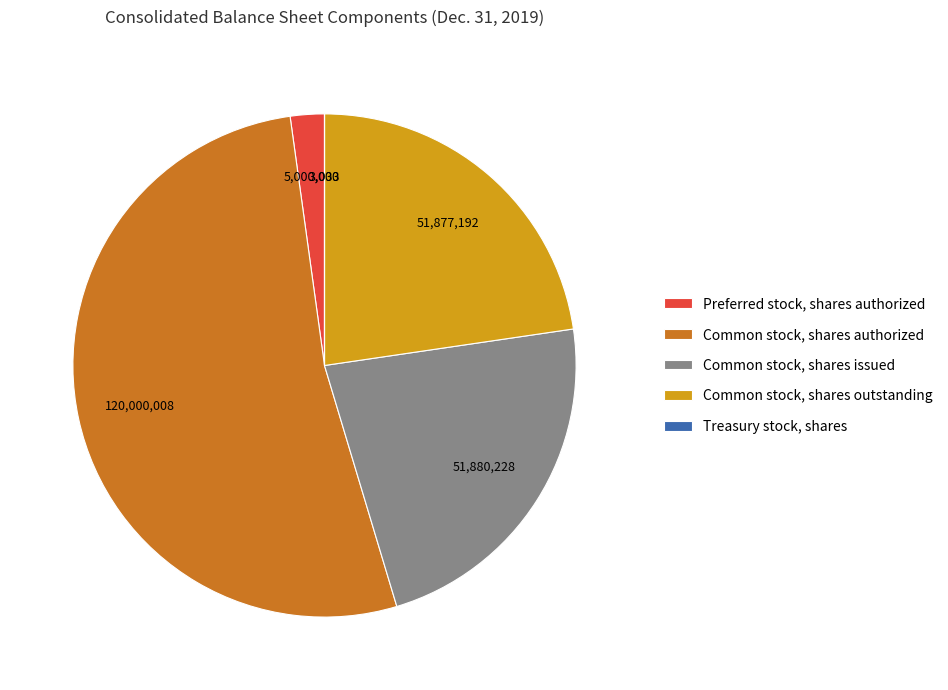

Which category has the biggest portion of the pie?

Common stock, shares authorized